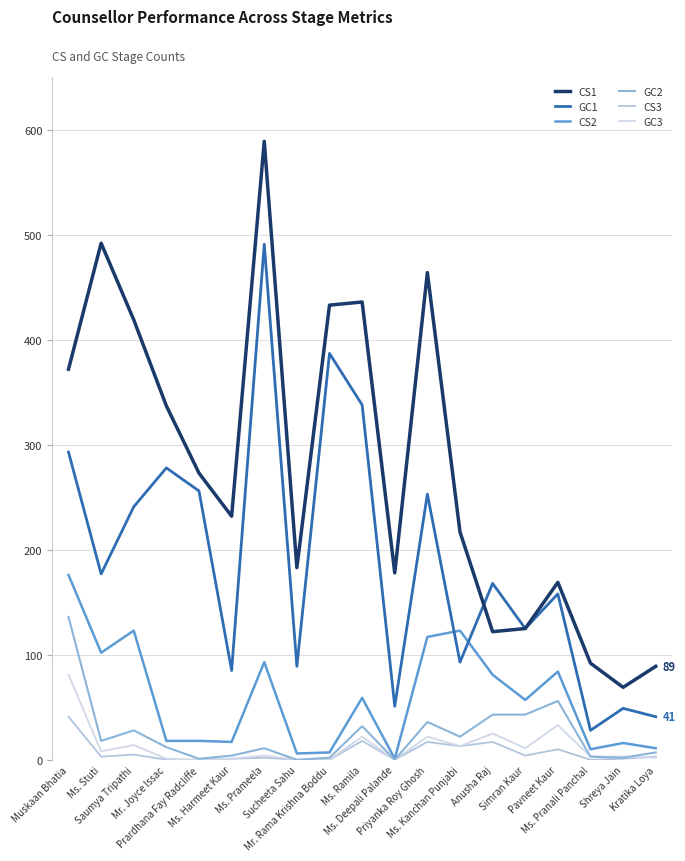

What is the sum of all CS2 values?

1119